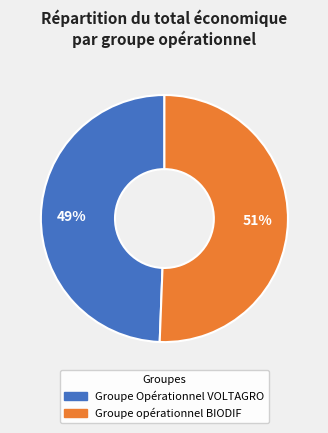

How many segments does this pie chart have?

2